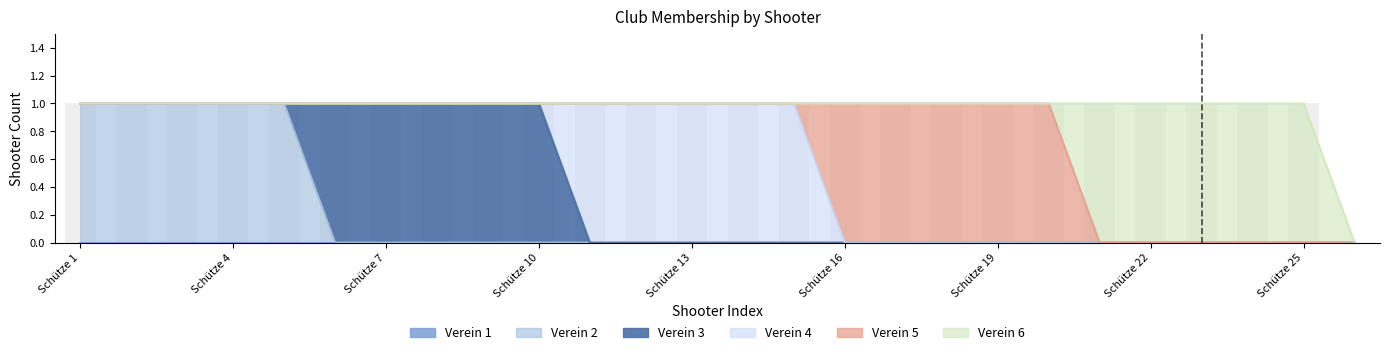

Which series has the largest total across all categories?

Verein 2